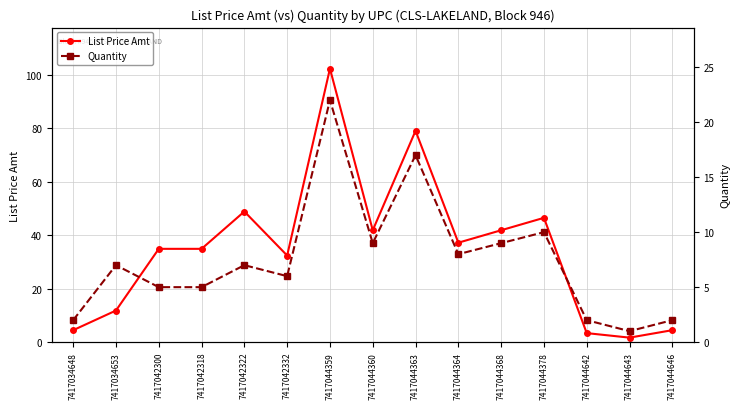

Which series has the largest total across all categories?

List Price Amt